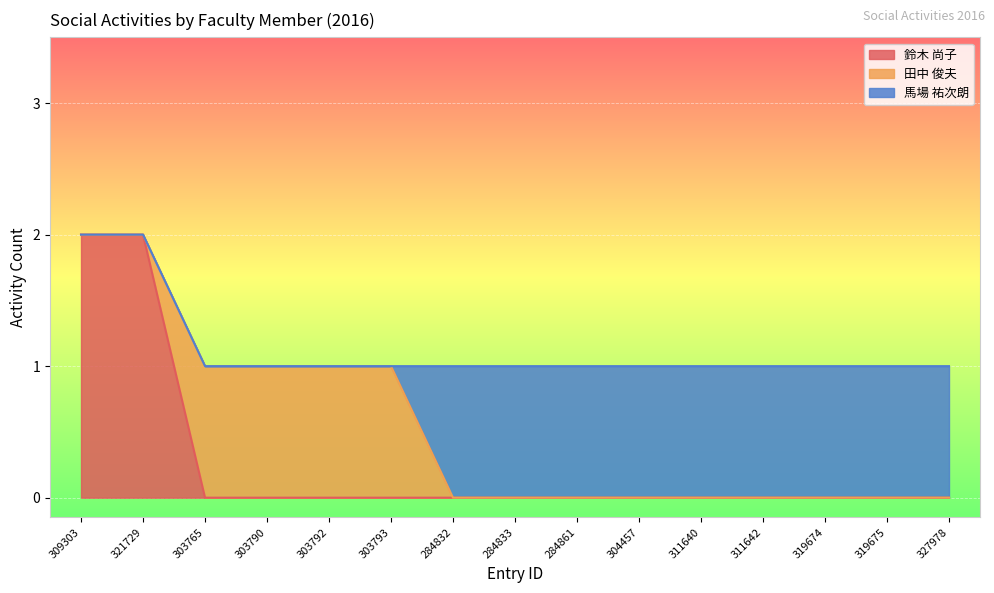

True or false: 鈴木 尚子 has a value of 0 at 319675.

True